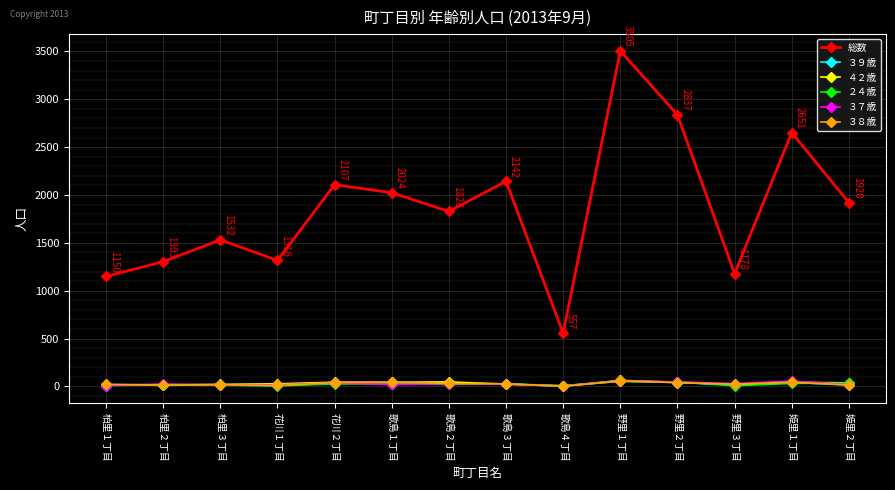

What is the sum of all 総数 values?

26050